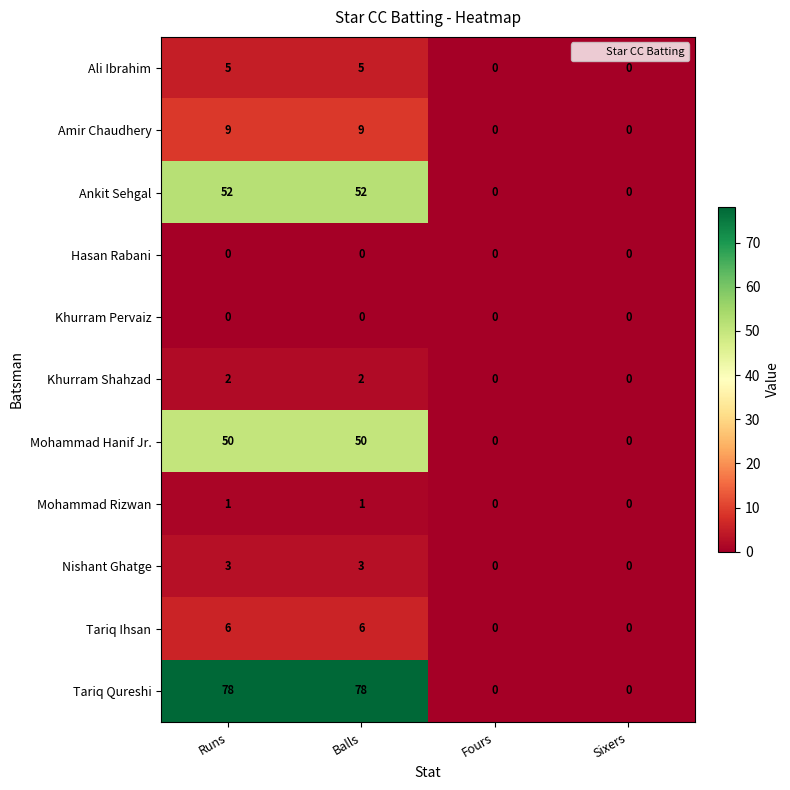

How many Ankit Sehgal values are between 0 and 52?

4